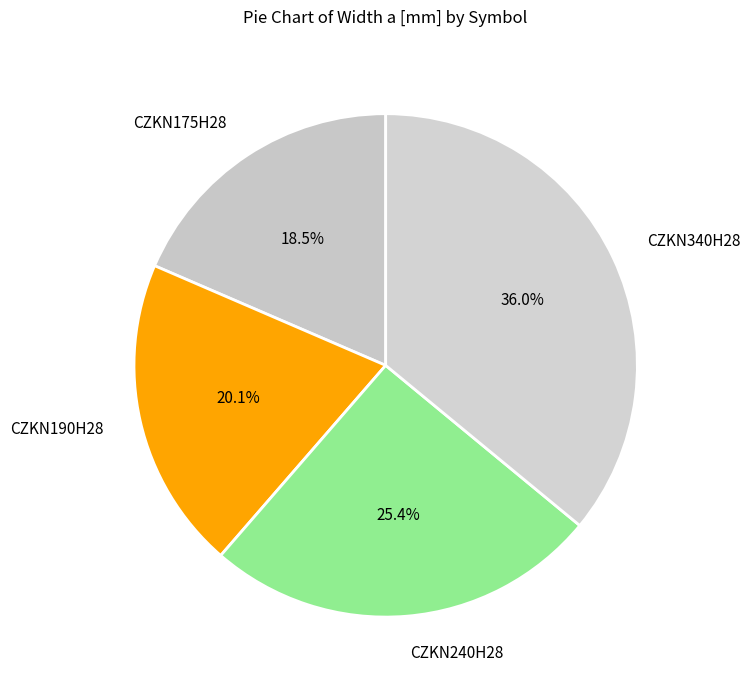

Rank the categories by value from highest to lowest.

CZKN340H28, CZKN240H28, CZKN190H28, CZKN175H28